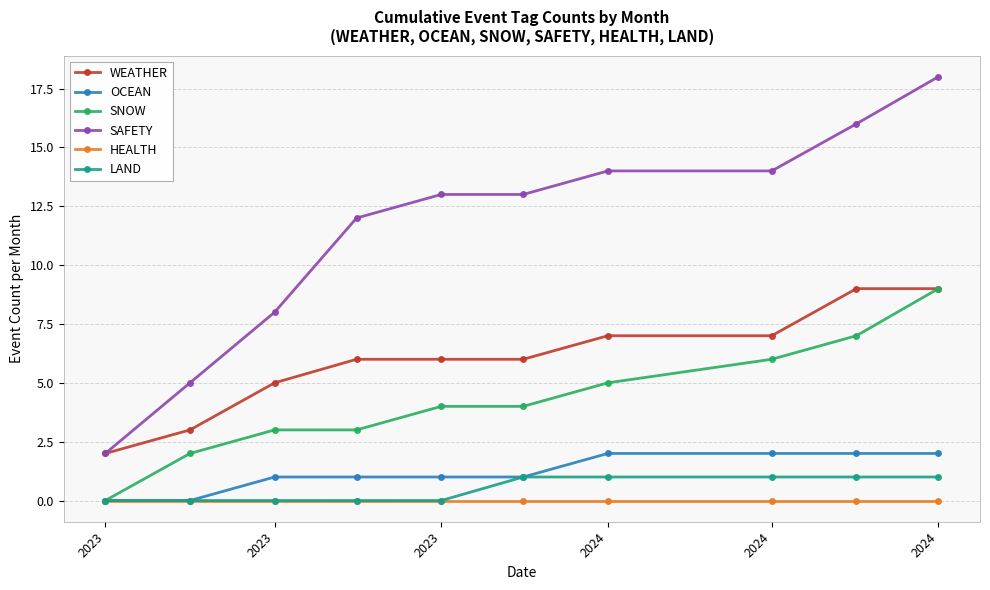

Which series has the largest total across all categories?

SAFETY